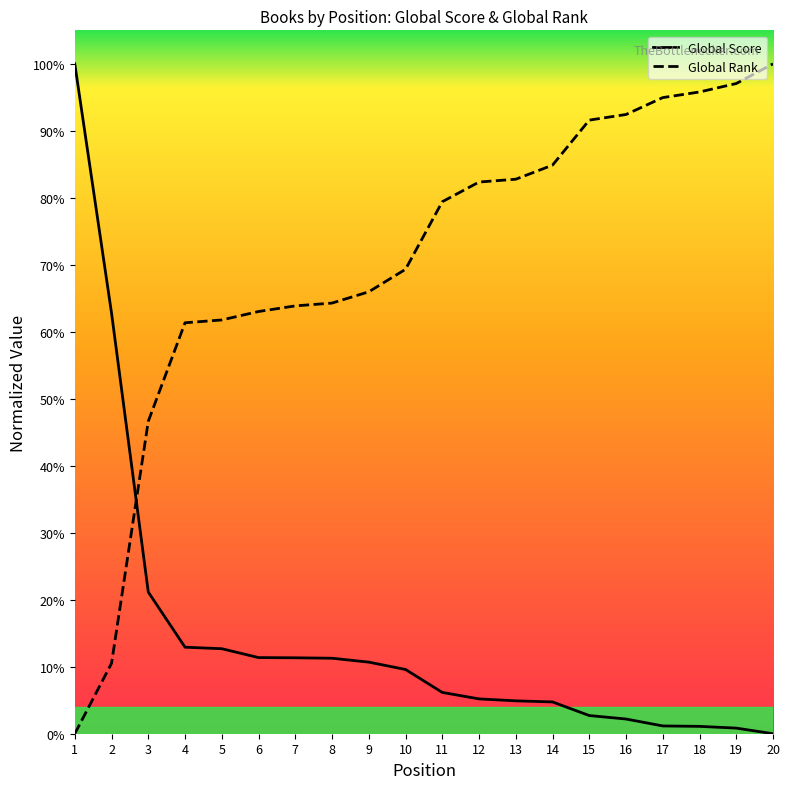

What is the value of the Global Rank point at the 7th from the left?

0.6